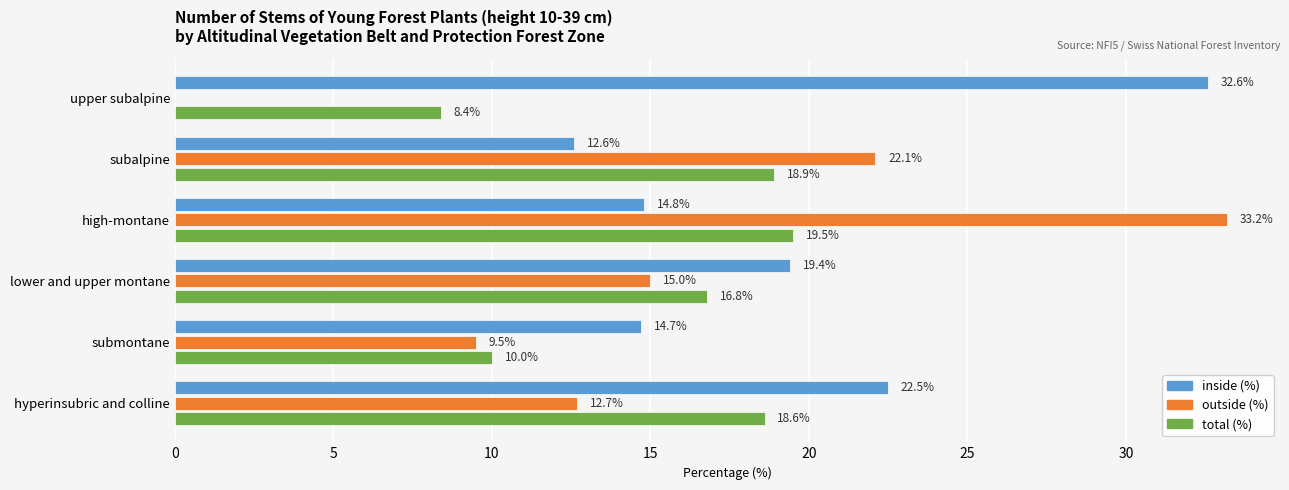

How many data points in total (%) are above 18?

3